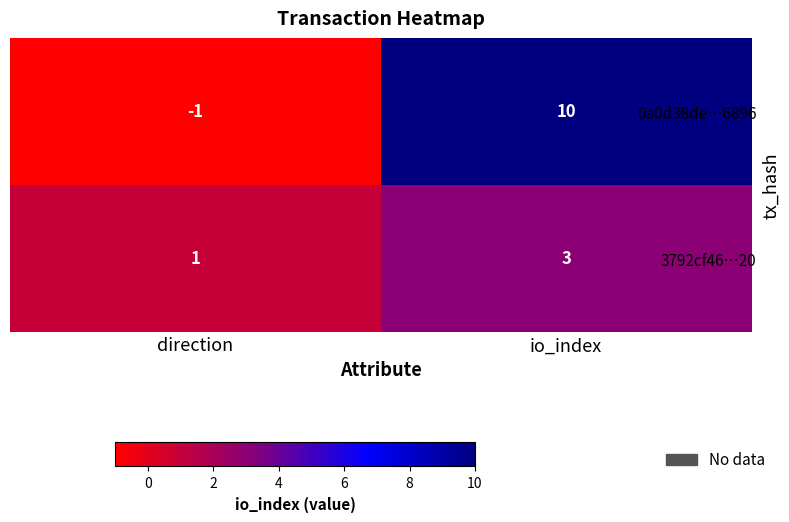

What is the minimum value shown in the chart?

-1